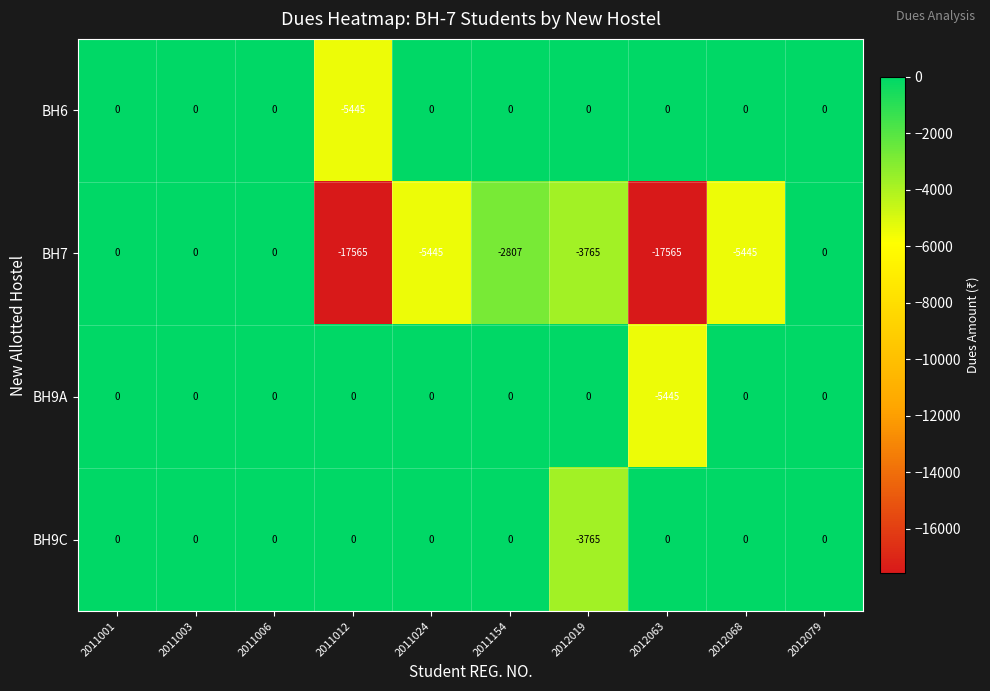

Which series has the largest total across all categories?

BH9C